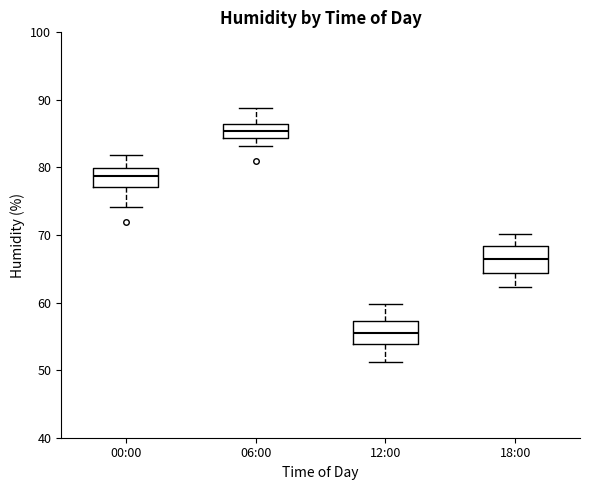

Which box has the lowest median line?

12:00